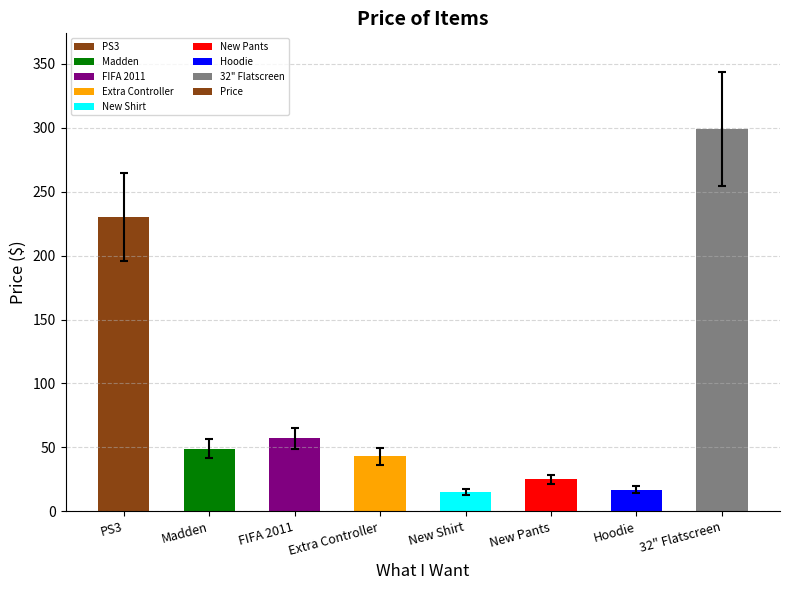

Is it true that the value at New Pants is 25.0?

True